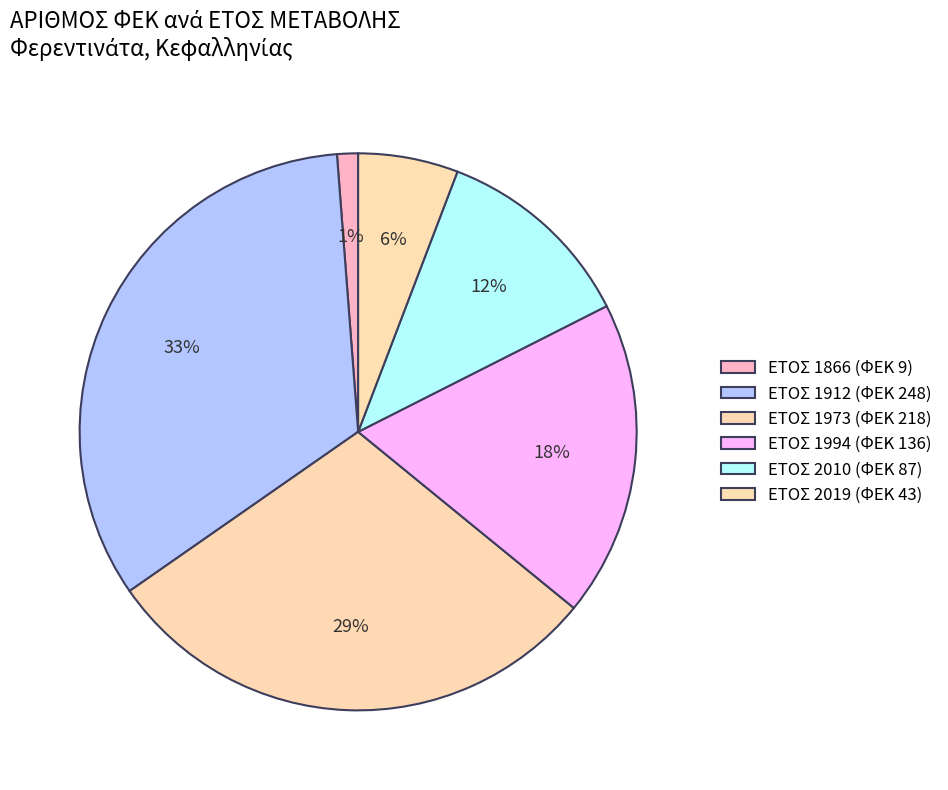

How many segments does this pie chart have?

6